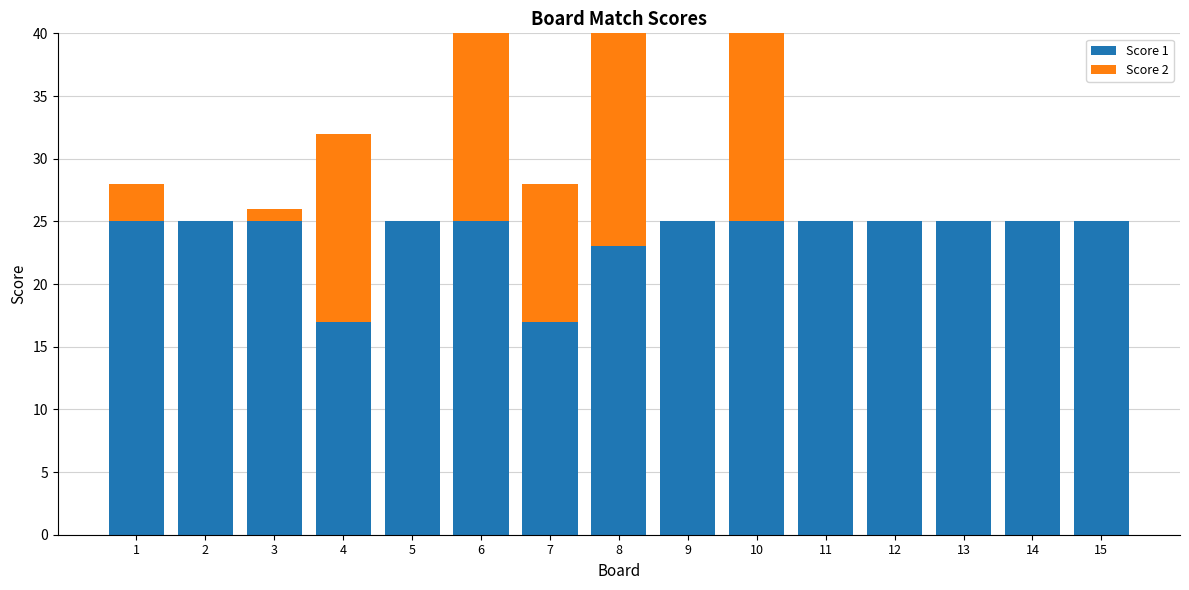

List the labels in order of Score 2 value, smallest first.

2, 5, 9, 11, 12, 13, 14, 15, 3, 1, 7, 4, 6, 8, 10